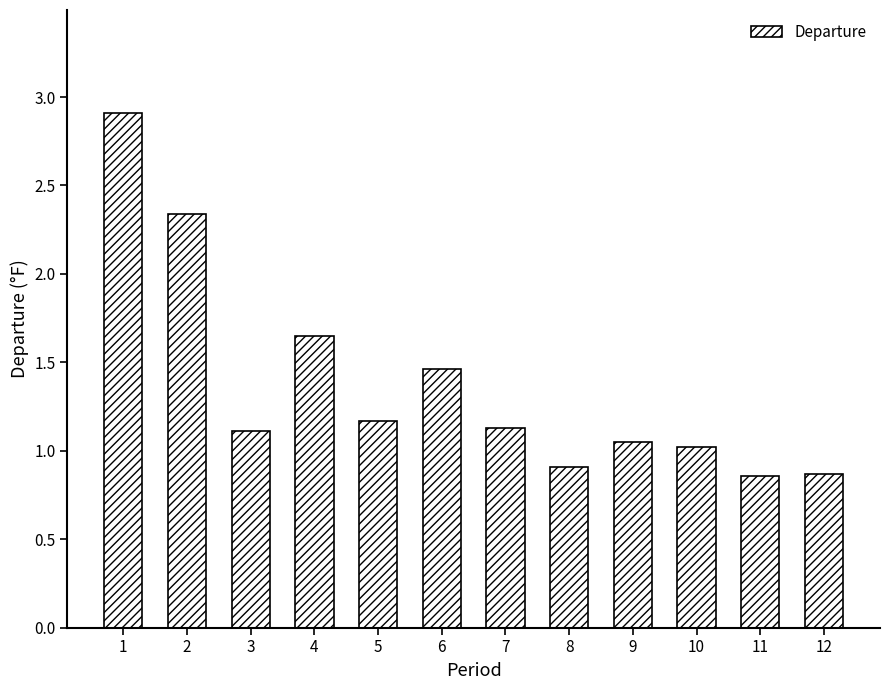

What is the change in value from 2 to 12?

-1.5